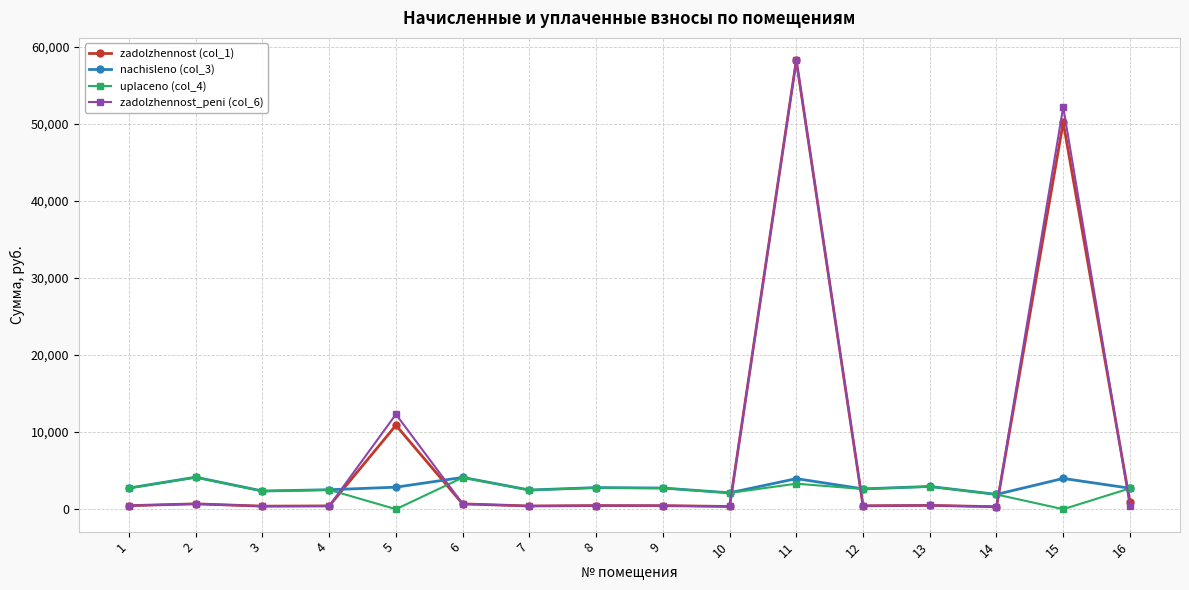

How many data points in zadolzhennost (col_1) are above 466?

8